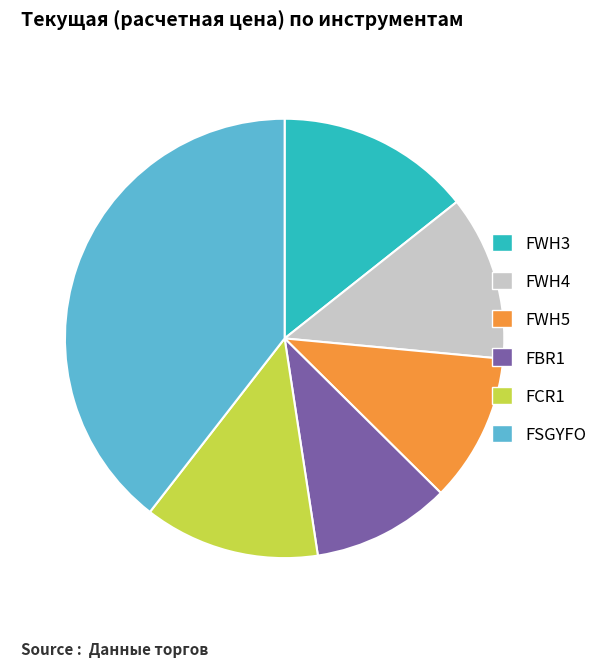

Rank the categories by value from highest to lowest.

FSGYFO, FWH3, FCR1, FWH4, FWH5, FBR1